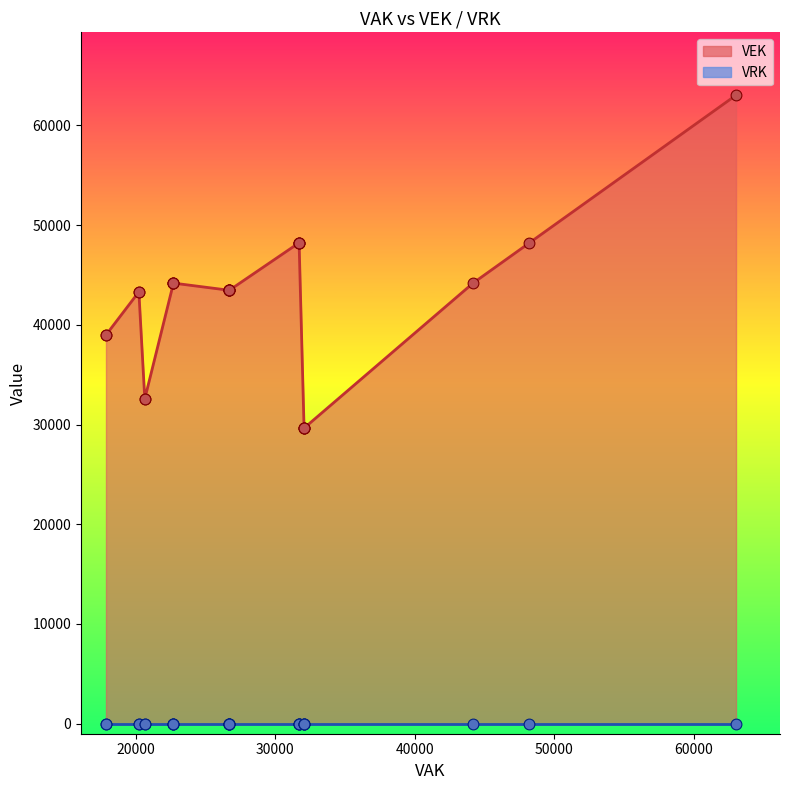

Which series contains the highest Y value?

VEK